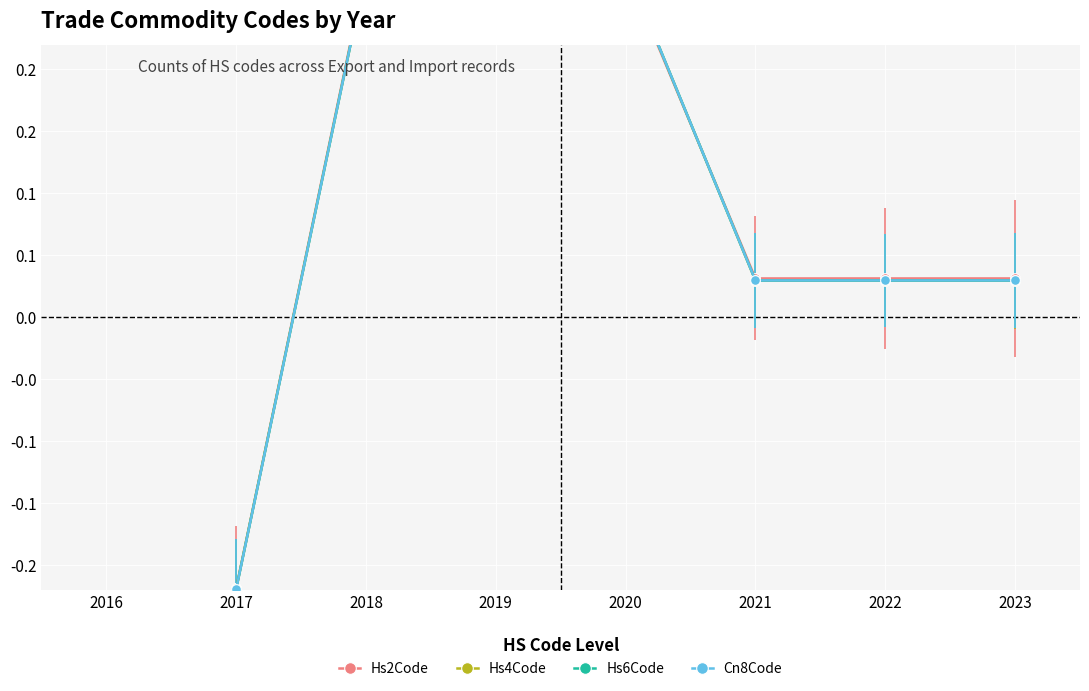

What is the total value across all series at 2017?

-0.9